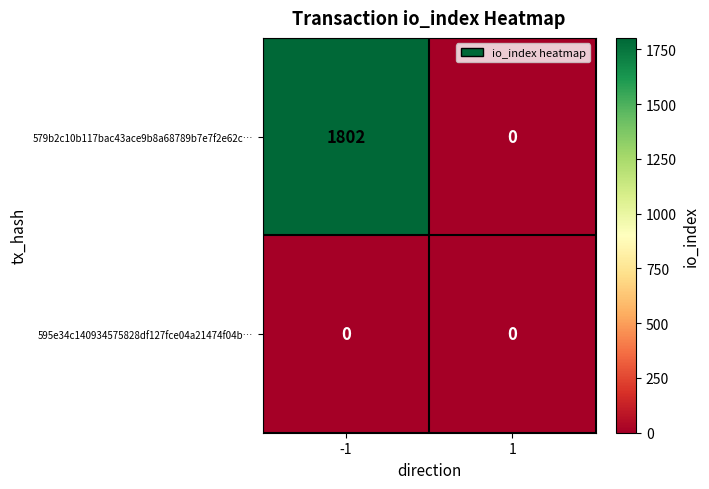

List the series in order of their overall mean, highest first.

579b2c10b117bac43ace9b8a68789b7e7f2e62c…, 595e34c140934575828df127fce04a21474f04b…